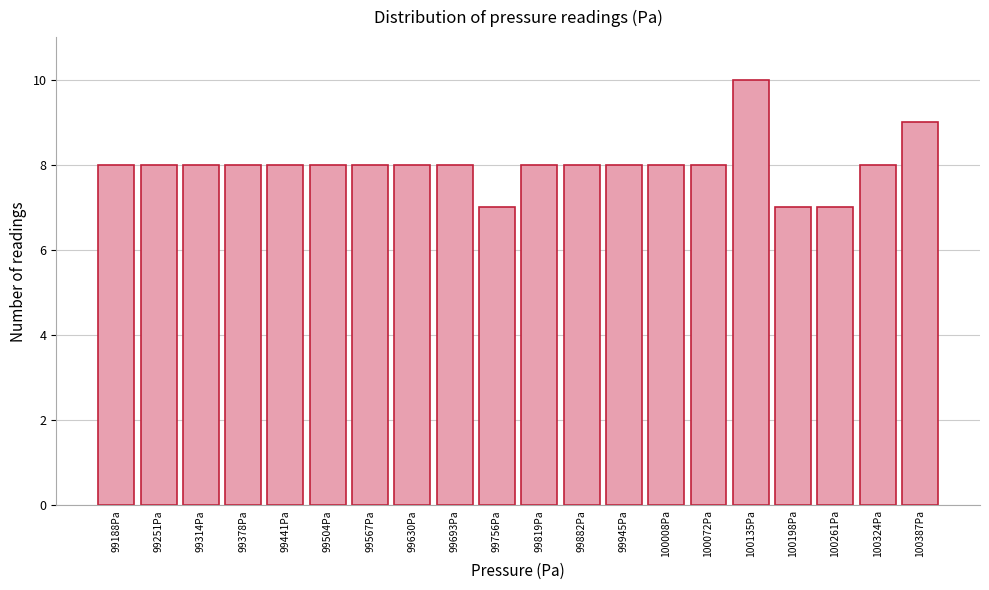

Reading left to right, list all the values displayed in this chart.

8	8	8	8	8	8	8	8	8	7	8	8	8	8	8	10	7	7	8	9